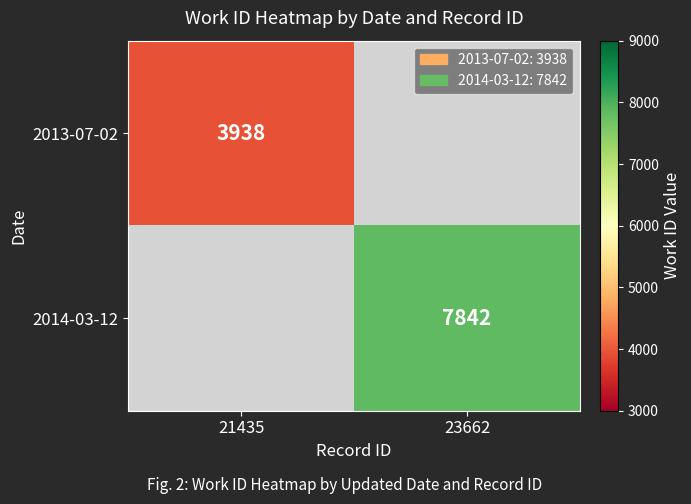

The 2013-07-02 series shows 3938 at 21435. True or false?

True